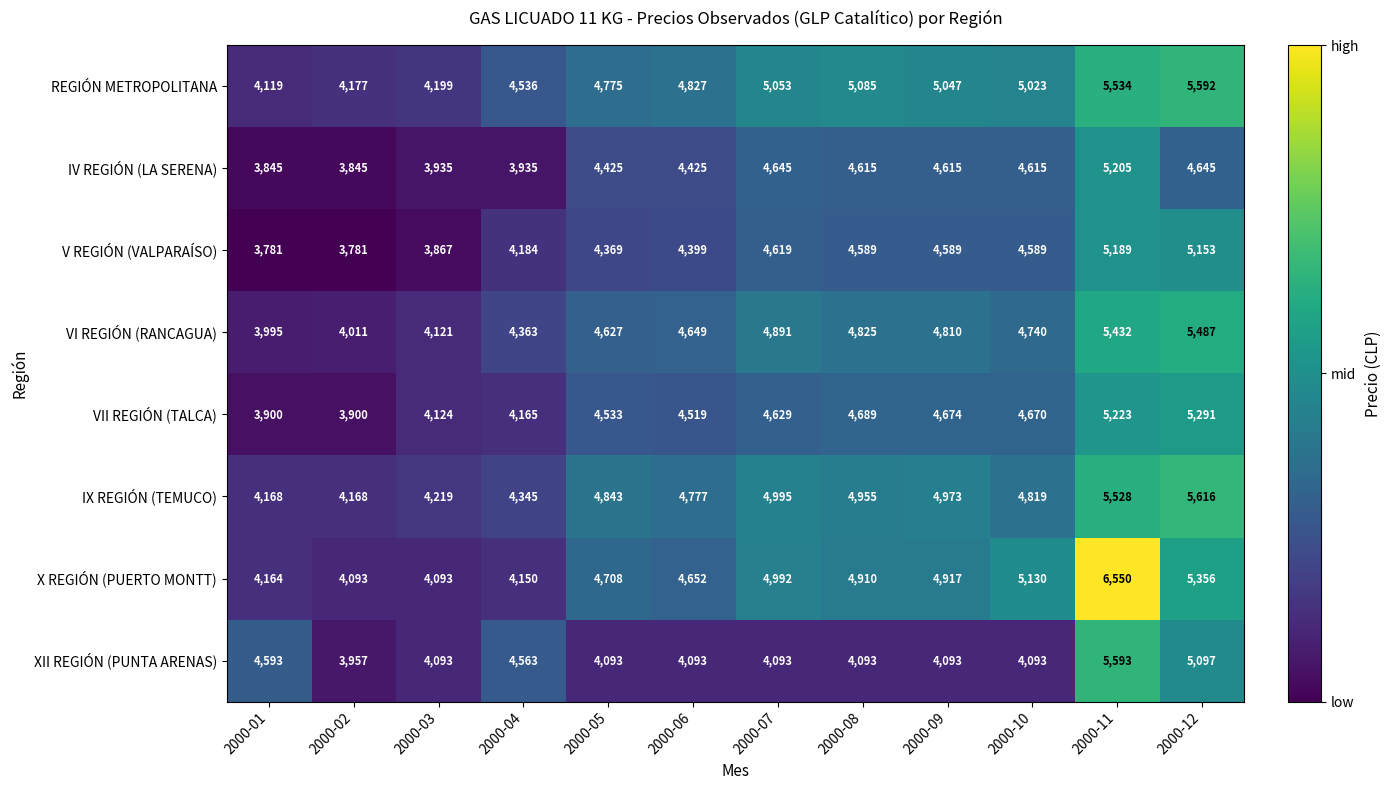

How many data points does each series have?

12